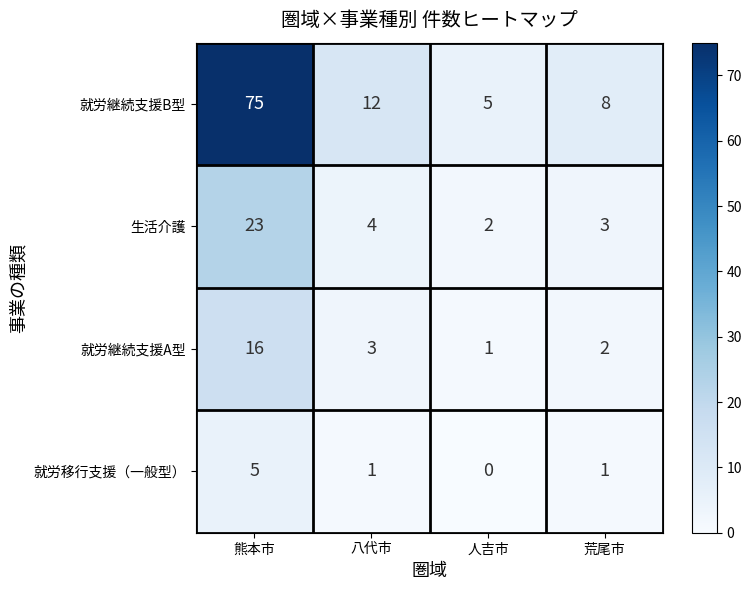

Reading left to right, what are all the values shown in this chart?

就労継続支援B型: 熊本市=75	八代市=12	人吉市=5	荒尾市=8
生活介護: 熊本市=23	八代市=4	人吉市=2	荒尾市=3
就労継続支援A型: 熊本市=16	八代市=3	人吉市=1	荒尾市=2
就労移行支援（一般型）: 熊本市=5	八代市=1	人吉市=0	荒尾市=1